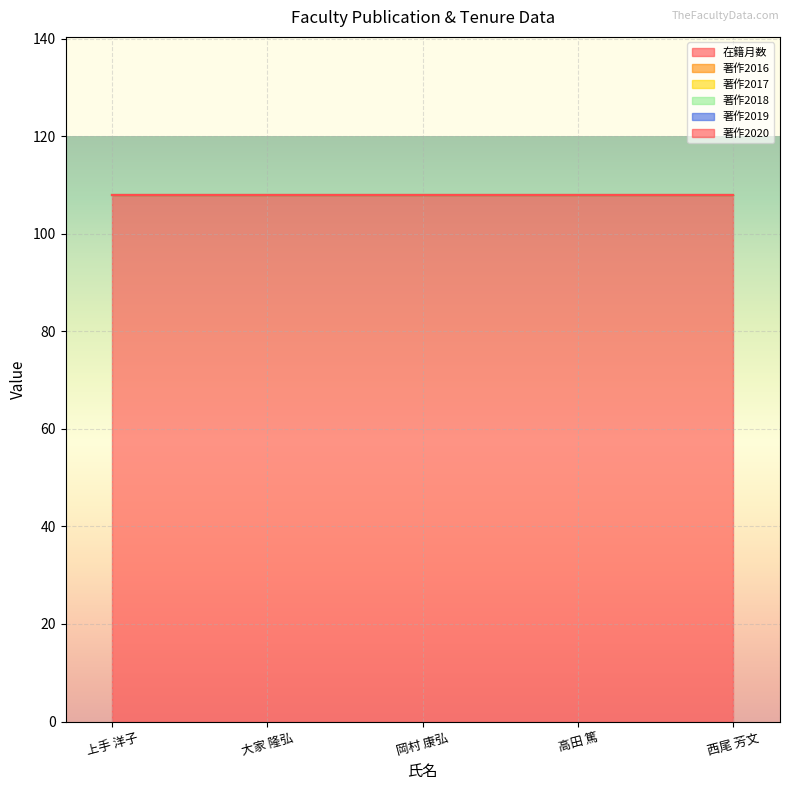

How many distinct data groups are displayed?

6